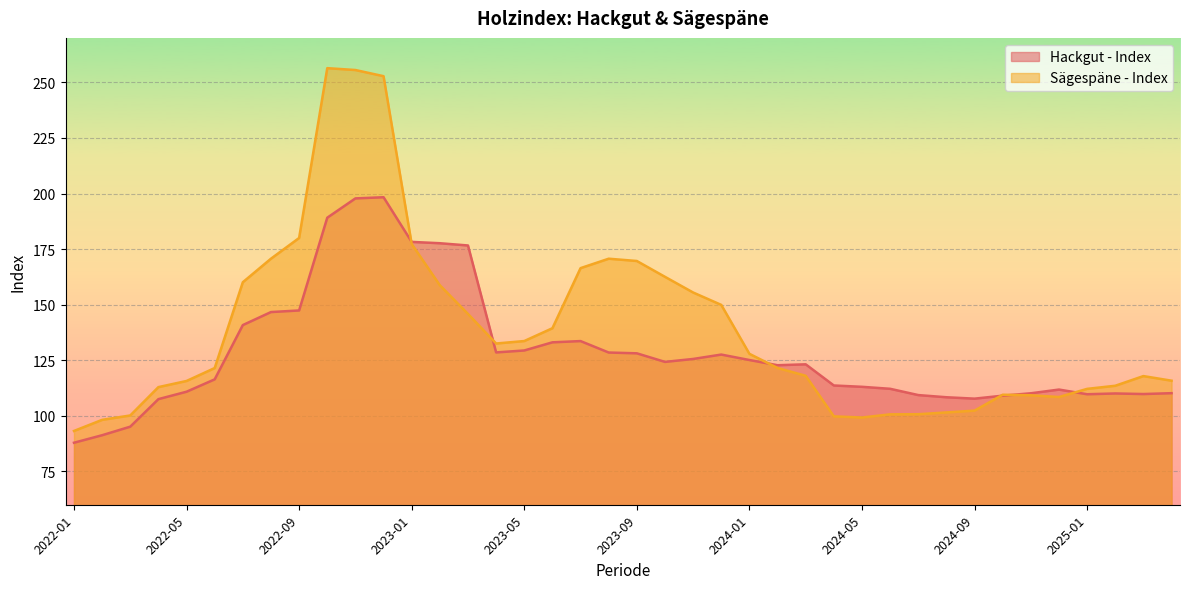

List the series in order of their overall mean, lowest first.

Hackgut - Index, Sägespäne - Index